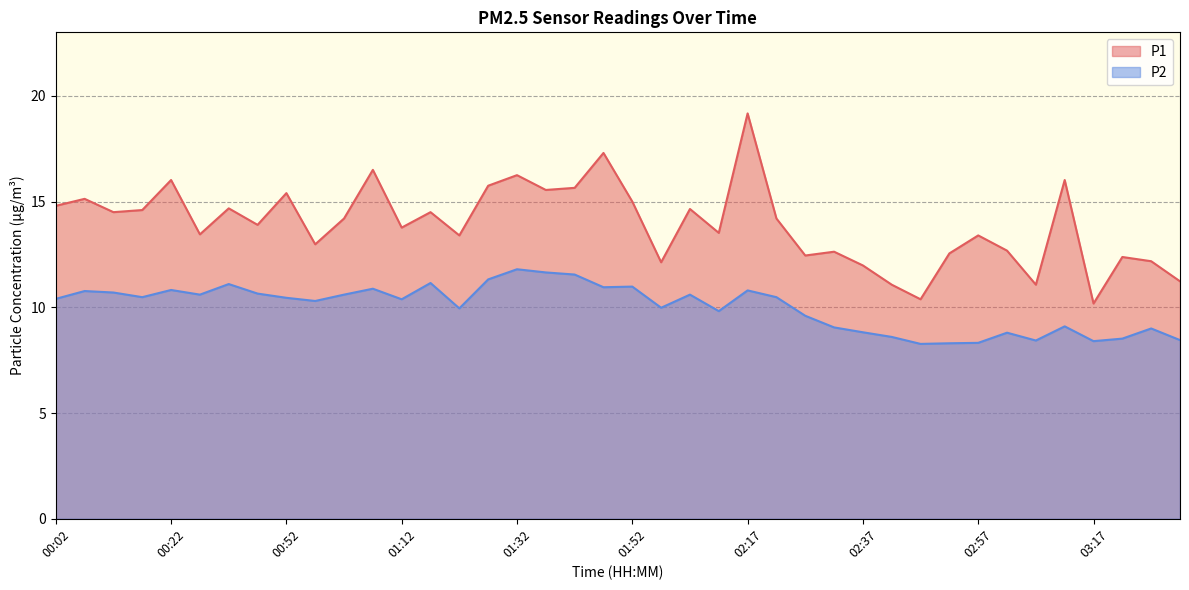

List the series in order of their overall mean, lowest first.

P2, P1